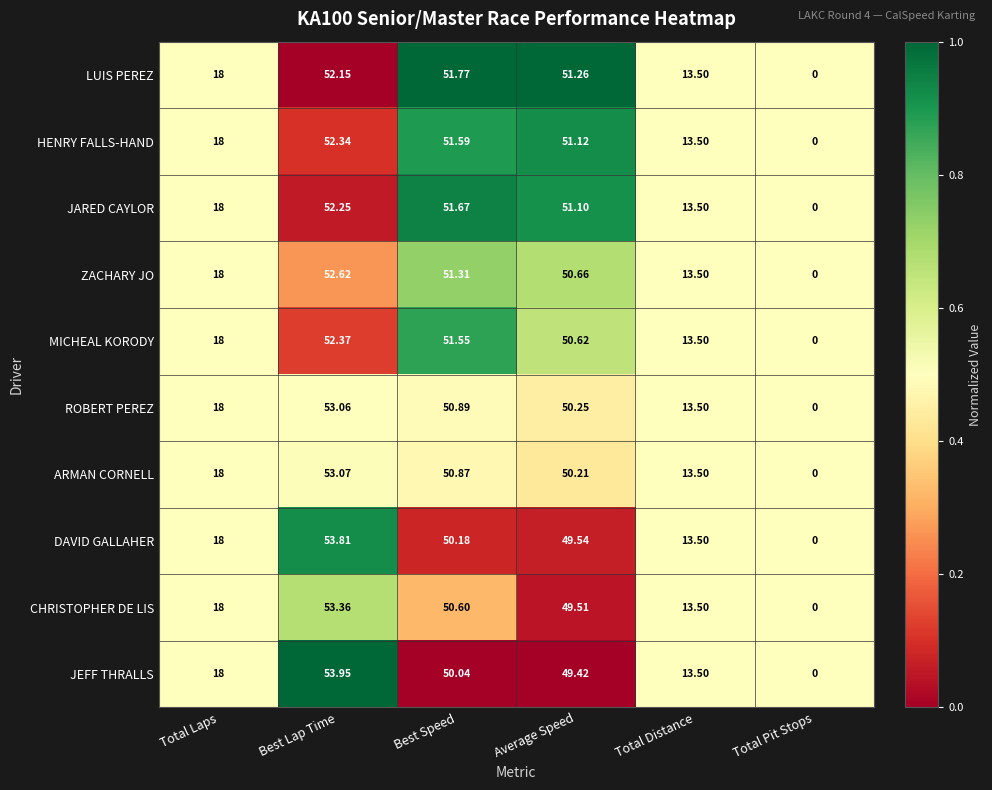

Where is CHRISTOPHER DE LIS nearest to the value 26?

Total Laps